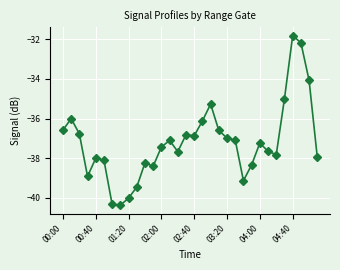

What is the average value?

-37.2